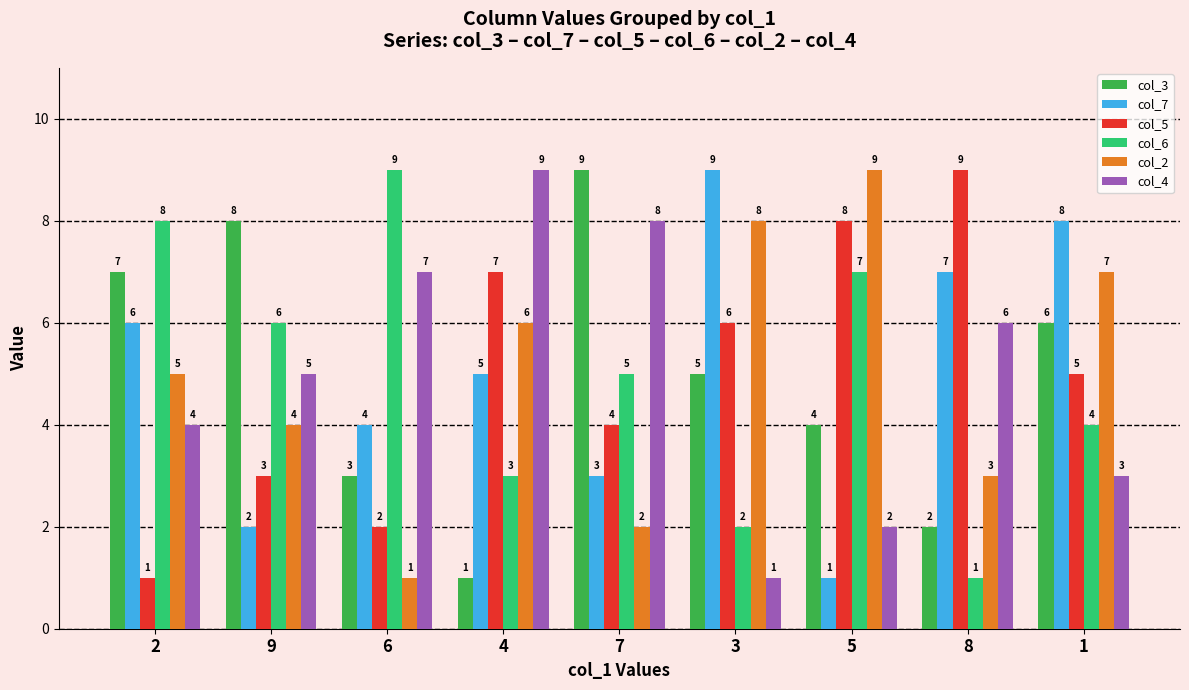

How many col_2 values are between 3 and 7?

5